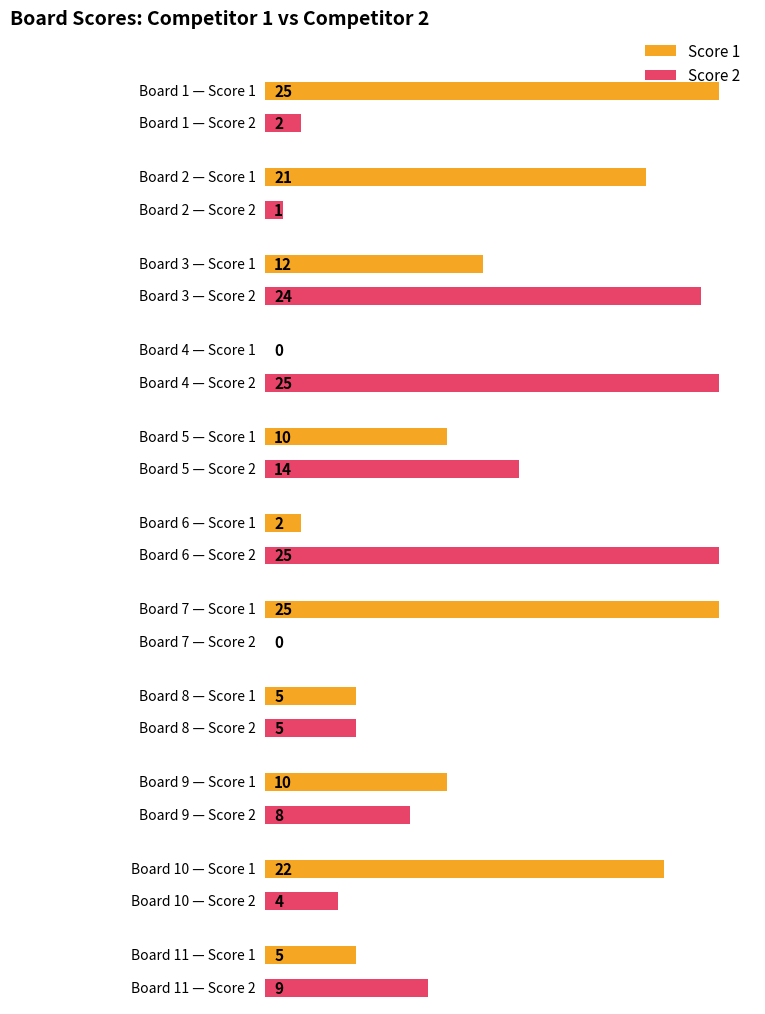

Reading left to right, extract all data points from this chart.

Score 1: Board 1=25	Board 2=21	Board 3=12	Board 4=0	Board 5=10	Board 6=2	Board 7=25	Board 8=5	Board 9=10	Board 10=22	Board 11=5
Score 2: Board 1=2	Board 2=1	Board 3=24	Board 4=25	Board 5=14	Board 6=25	Board 7=0	Board 8=5	Board 9=8	Board 10=4	Board 11=9